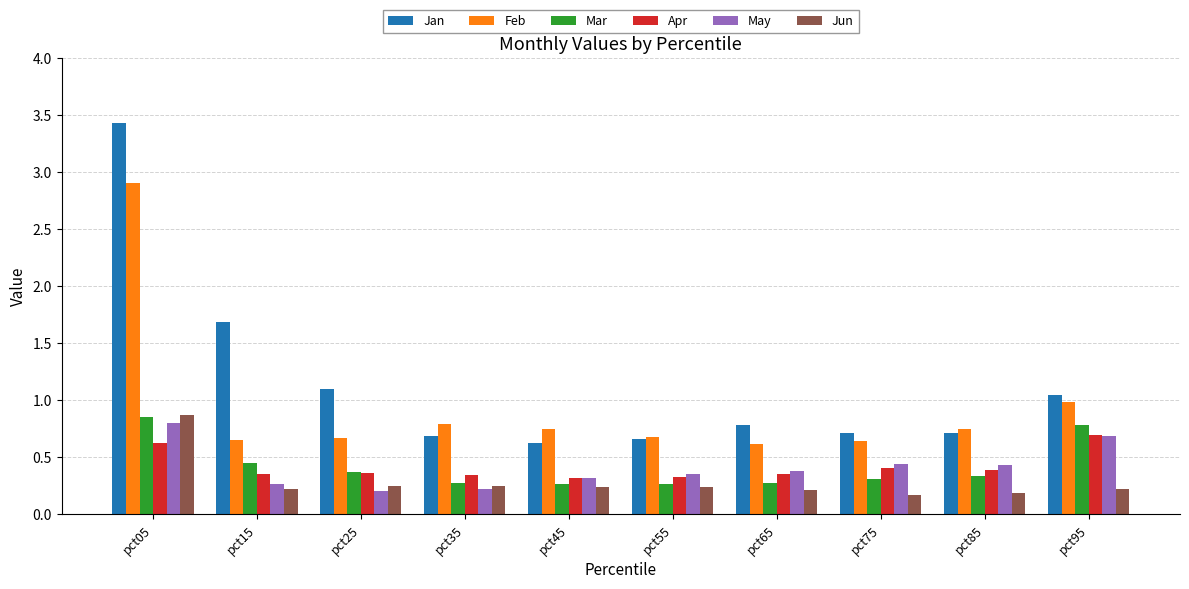

How many bars are there in each group?

6